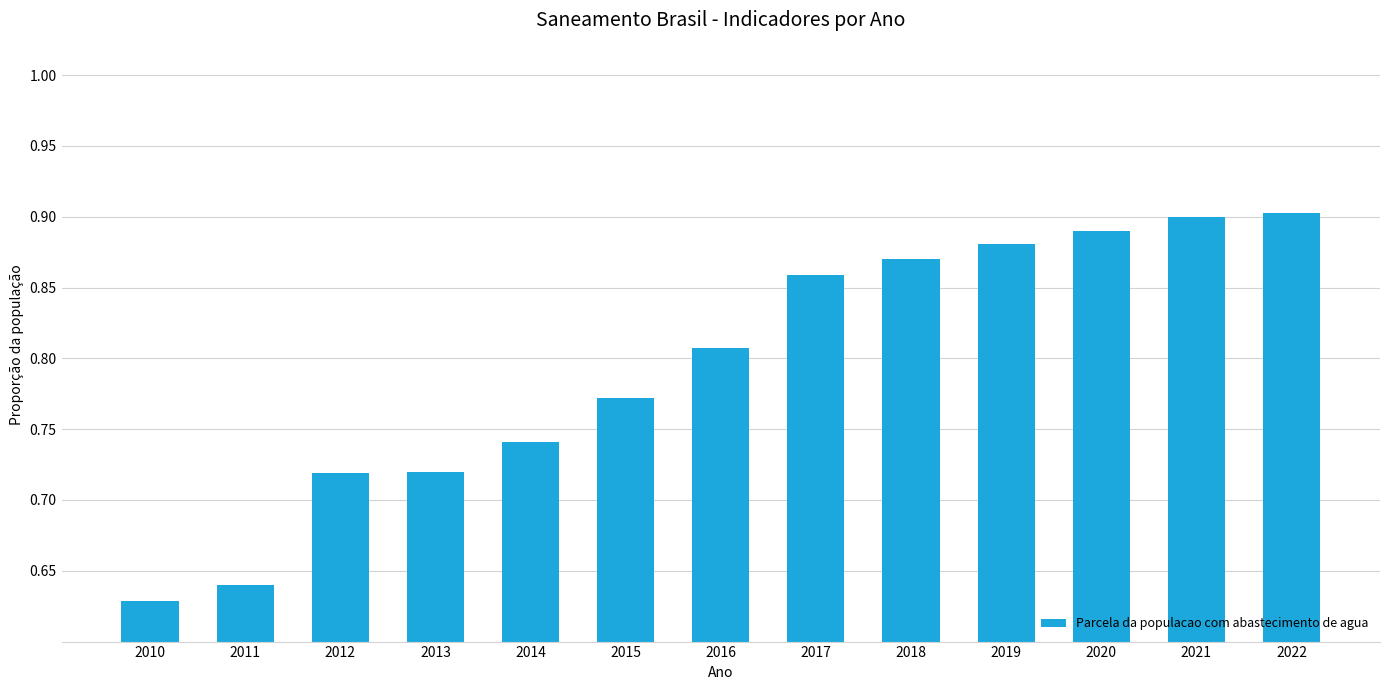

How many categories are shown in the chart?

13